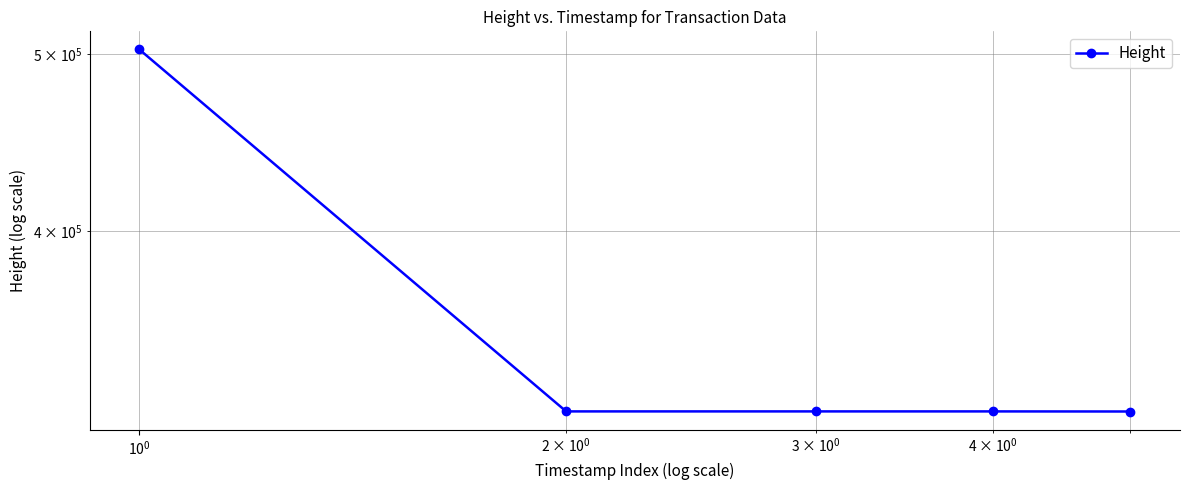

What is the minimum value shown in the chart?

318660